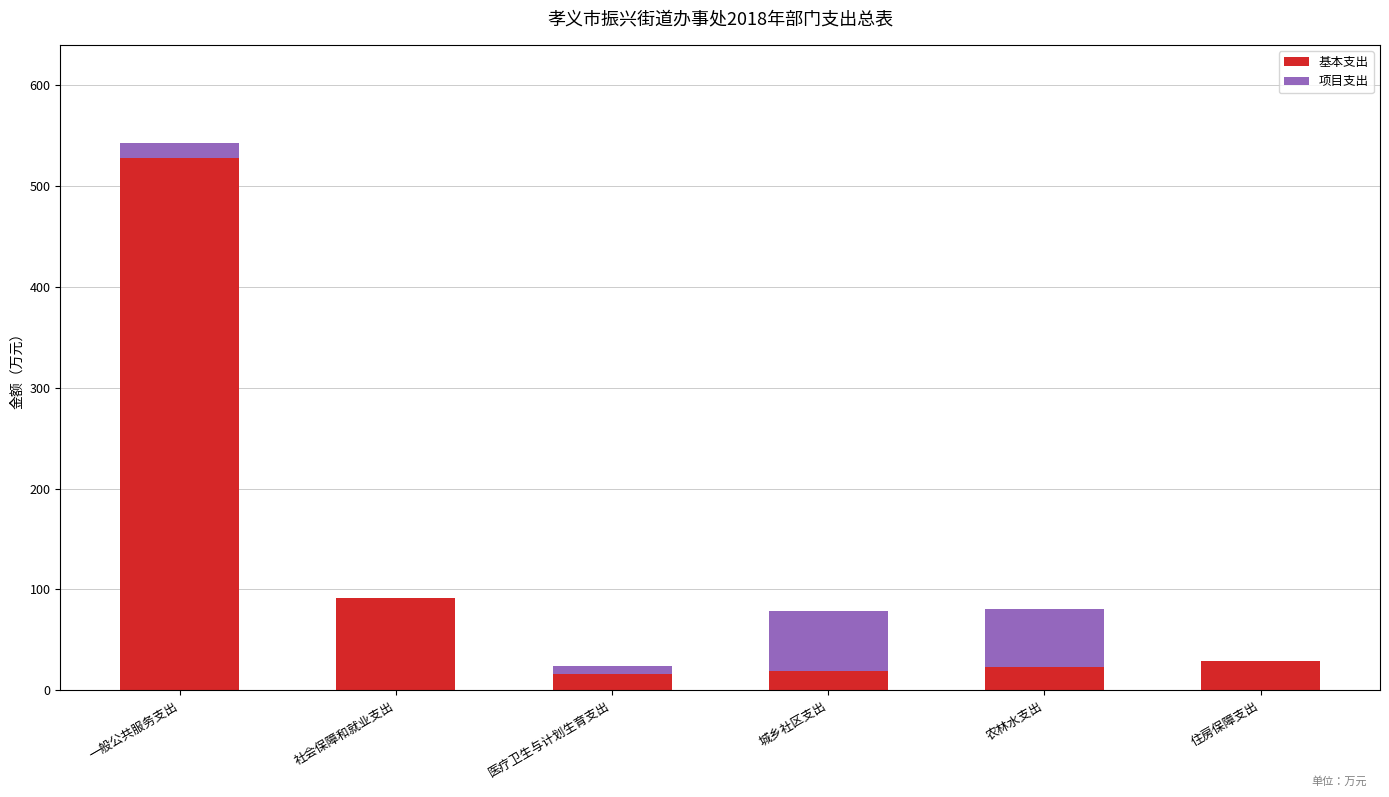

The 基本支出 series shows 23.4 at 农林水支出. True or false?

True